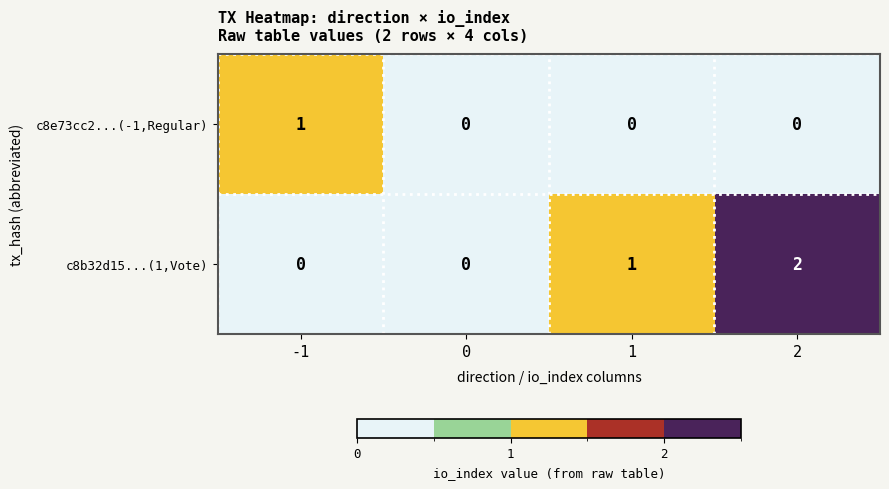

Rank the series at 1 from lowest to highest value.

c8e73cc2...(-1,Regular), c8b32d15...(1,Vote)